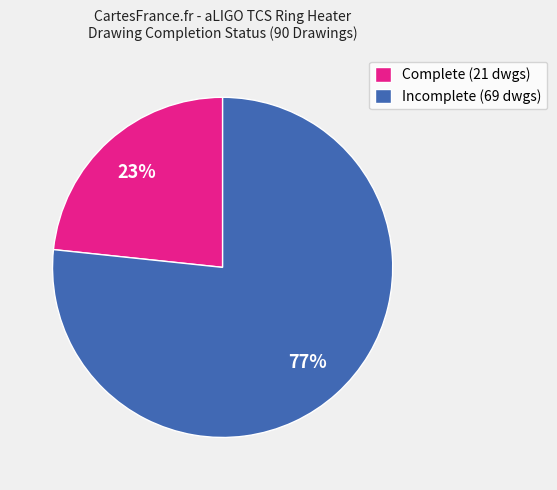

What percentage is the Complete (21 dwgs) slice, to the nearest percent?

23%